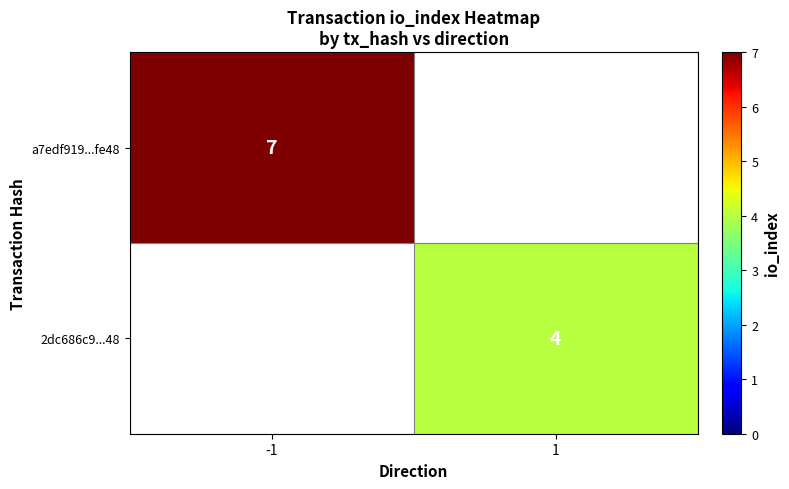

The value of a7edf919...fe48 at -1 is 7. True or false?

True